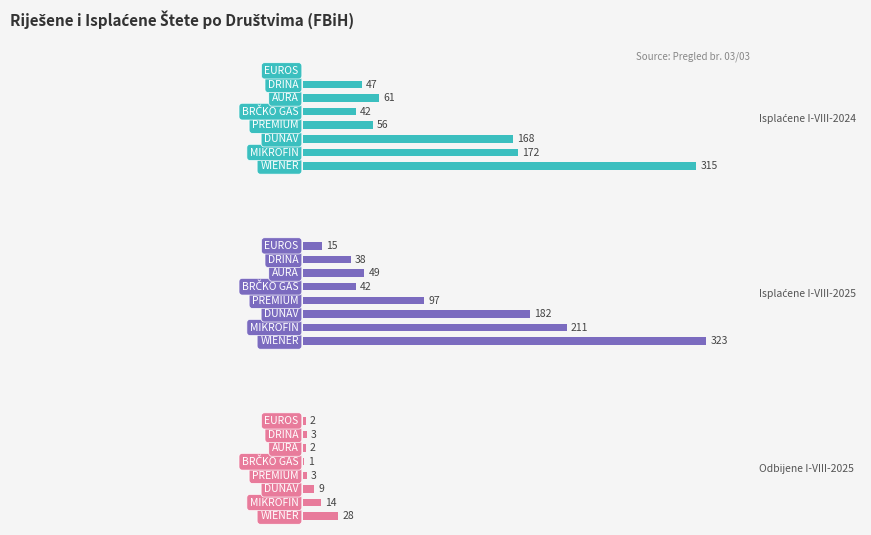

What is the sum of the Isplaćene I-VIII-2025 values at 1 and 6?

249